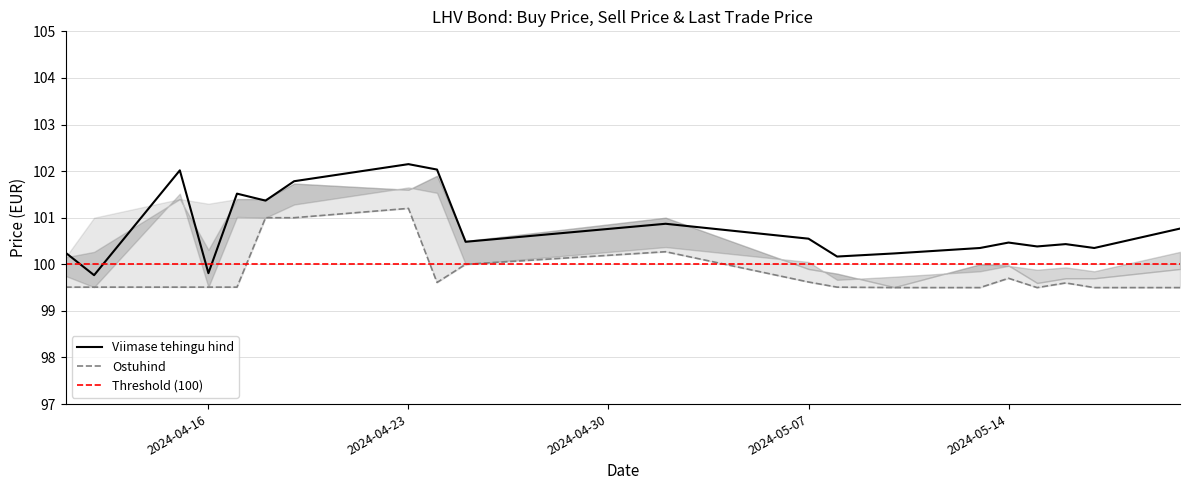

Which series has the widest spread of values?

Viimase tehingu hind